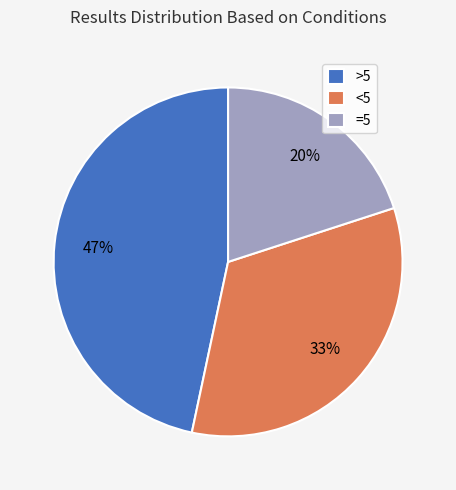

How many segments does this pie chart have?

3